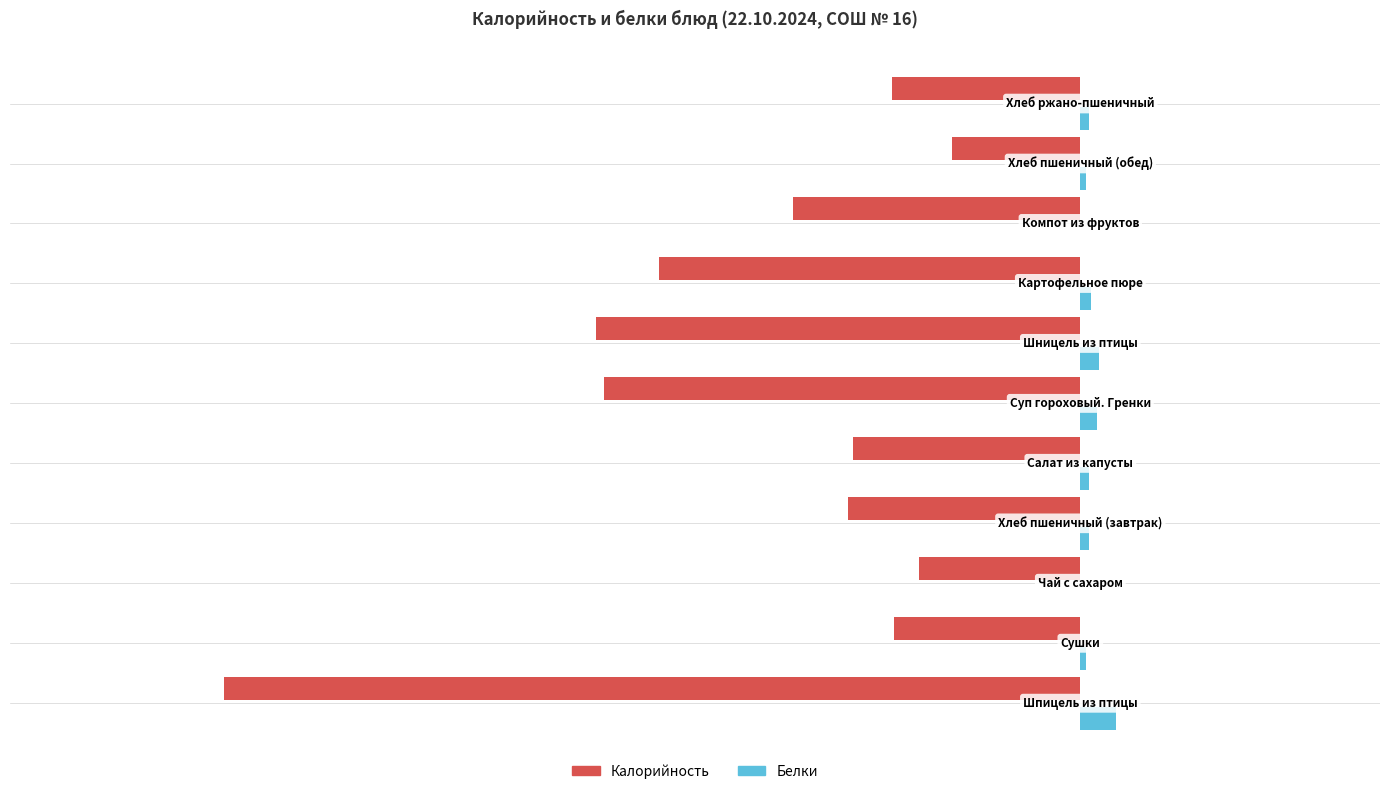

What is the sum of all Белки values?

43